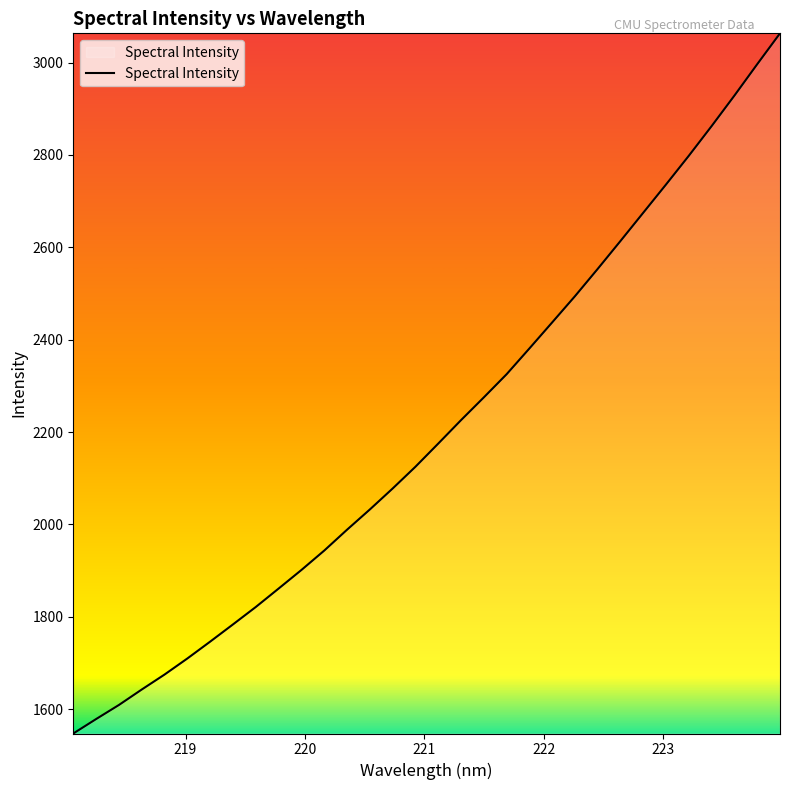

What is the minimum value shown in the chart?

1547.0